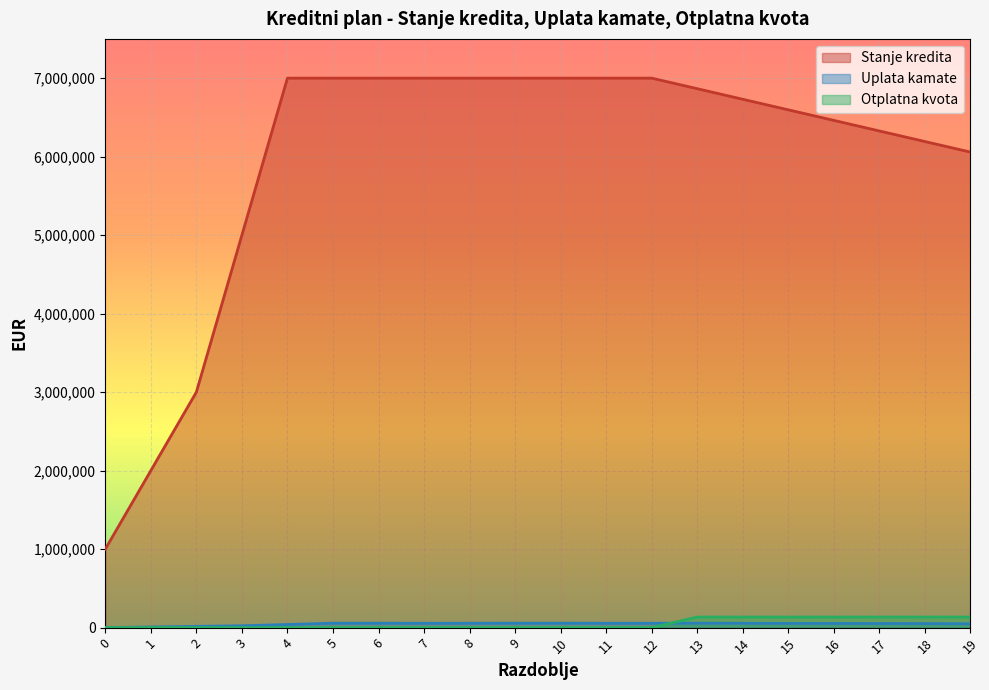

Reading right to left, extract all data points from this chart.

Stanje kredita: 6057692.3	6192307.7	6326923.1	6461538.5	6596153.9	6730769.2	6865384.6	7000000.0	7000000.0	7000000.0	7000000.0	7000000.0	7000000.0	7000000.0	7000000.0	7000000.0	5000000.0	3000000.0	2000000.0	1000000.0
Uplata kamate: 49012.5	51190.9	52280.0	52789.1	53274.5	55395.8	56482.0	55868.0	55868.0	56636.7	56636.7	56021.1	55405.5	56636.7	56636.7	40015.1	23745.2	16181.9	8091.0	0.0
Otplatna kvota: 134615.4	134615.4	134615.4	134615.4	134615.4	134615.4	134615.4	0.0	0.0	0.0	0.0	0.0	0.0	0.0	0.0	0.0	0.0	0.0	0.0	0.0